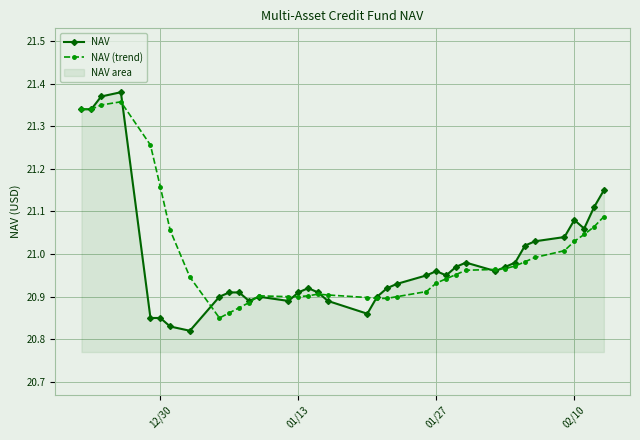

Which series has the widest spread of values?

NAV